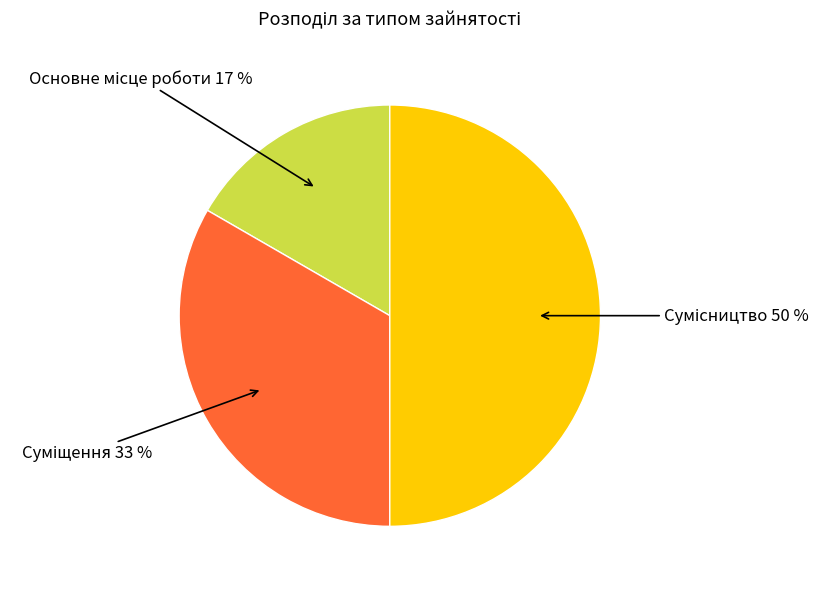

How many segments does this pie chart have?

3